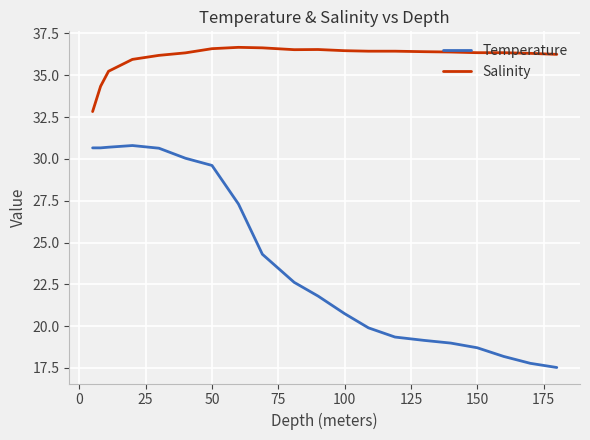

Rank the series by their maximum value, from highest to lowest.

Salinity, Temperature